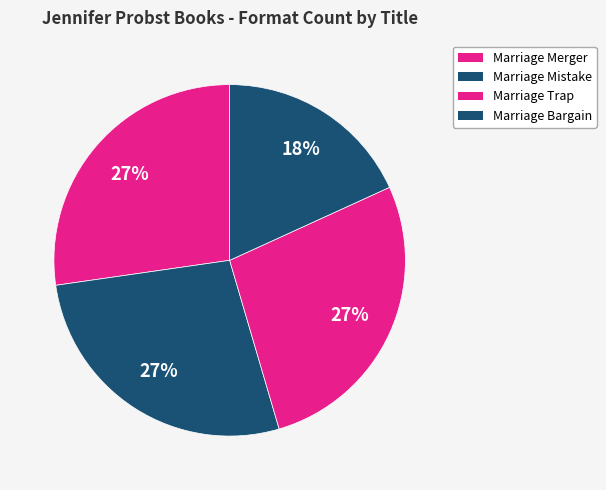

To the nearest percent, what portion does Marriage Trap represent?

27%